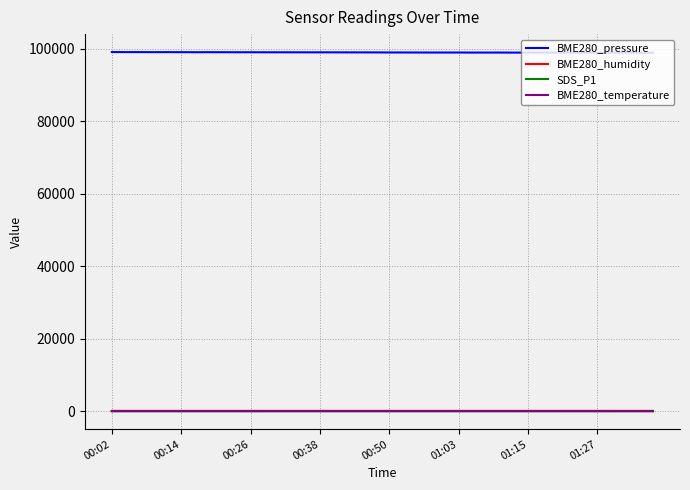

True or false: BME280_pressure and SDS_P1 intersect in this chart.

False